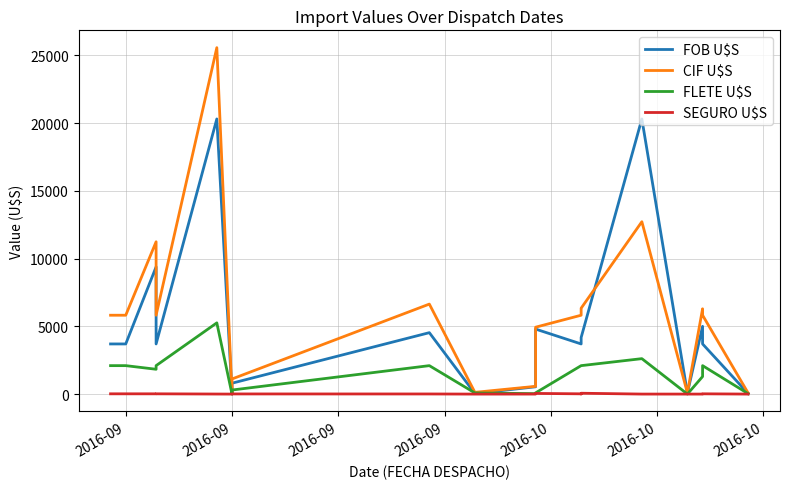

The value of FOB U$S at 2016-09 is 3701.2. True or false?

True